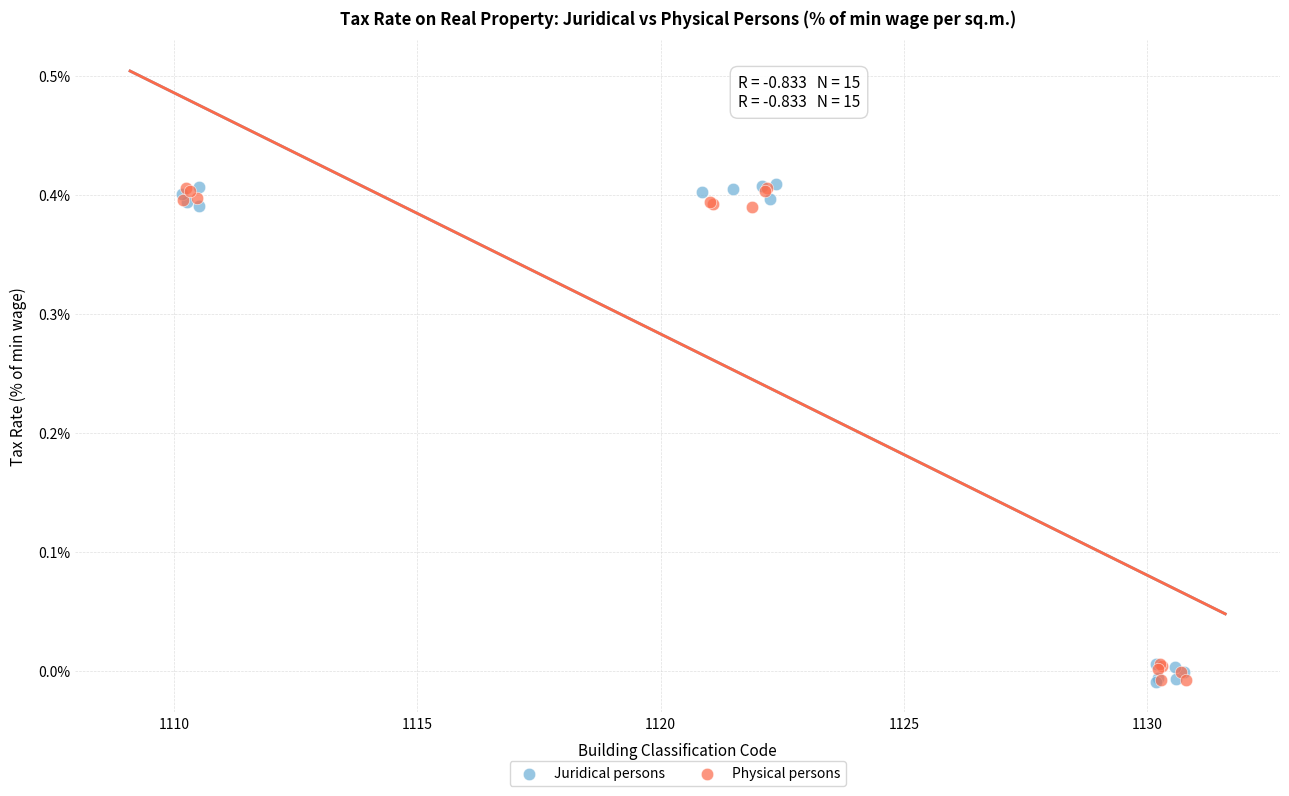

What are all the series names shown in the legend?

Juridical persons, Physical persons